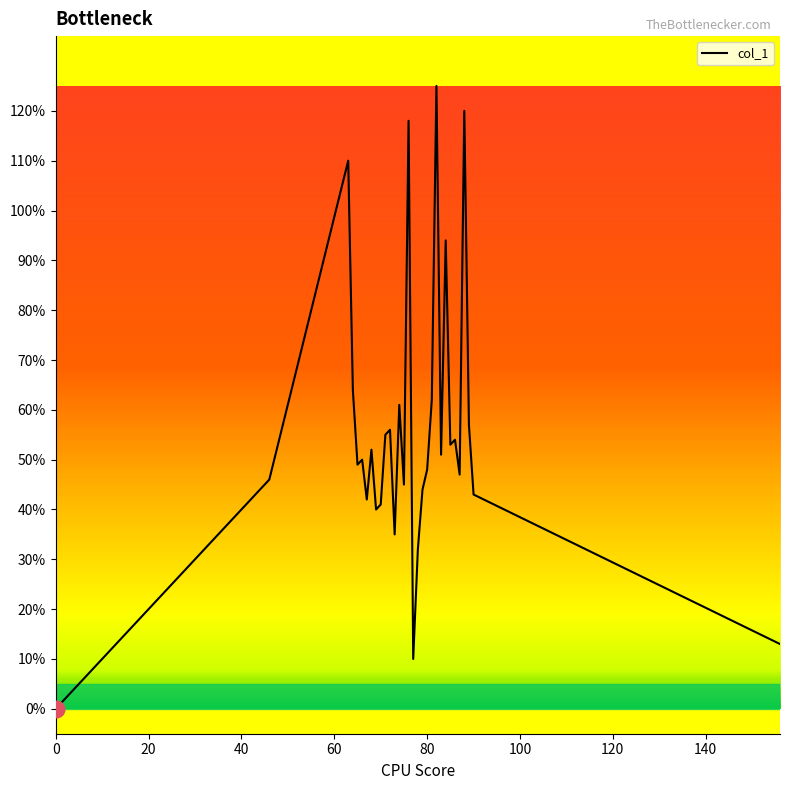

Is it true that the value at 80 is 48?

True